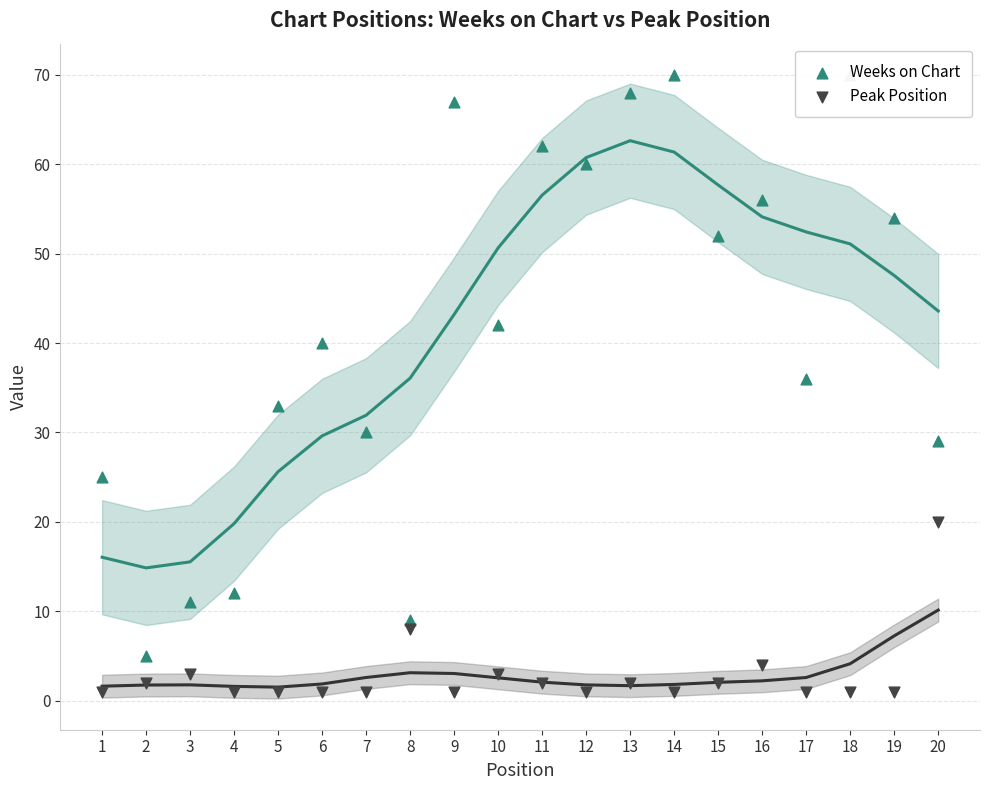

Which series has the largest Y range (max minus min)?

Weeks on Chart